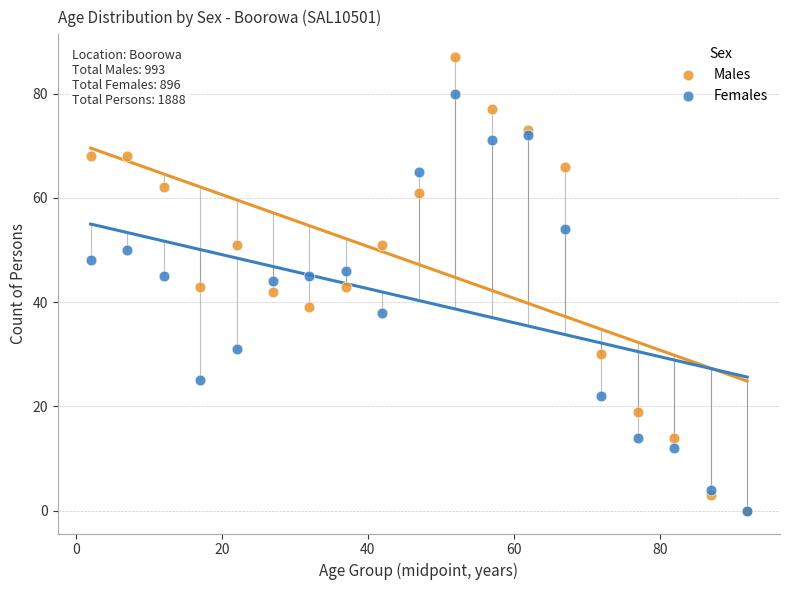

Which series reaches the maximum Y coordinate?

Males